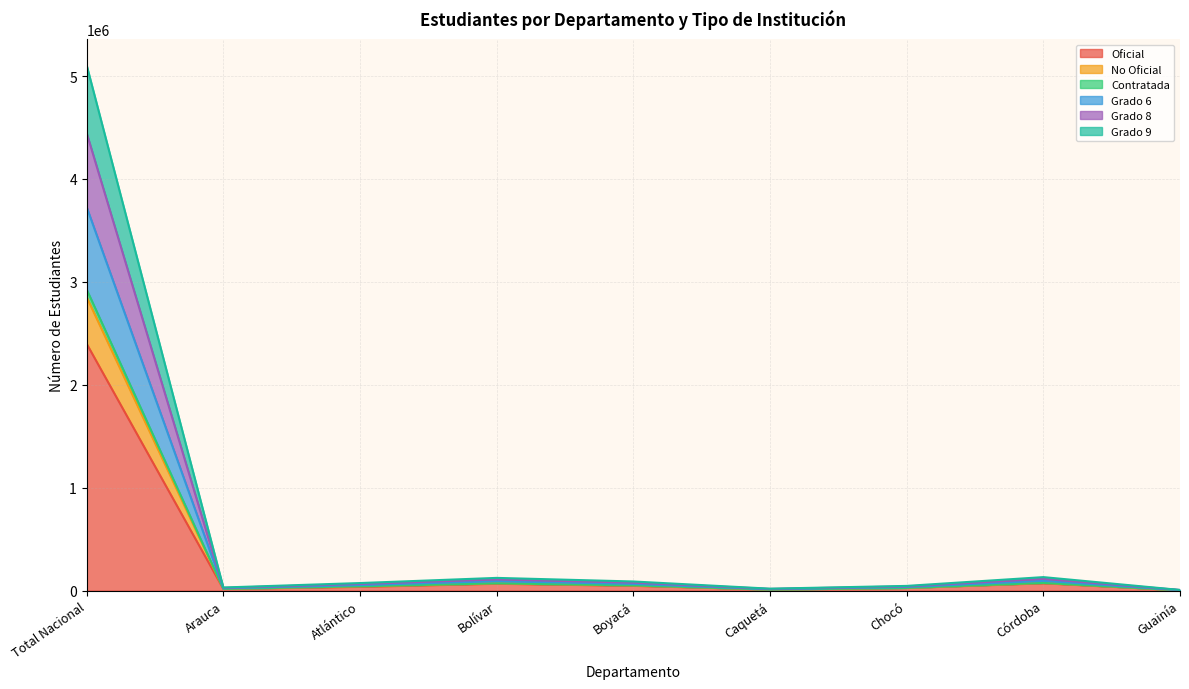

At which category is the sum across all series the highest?

Total Nacional